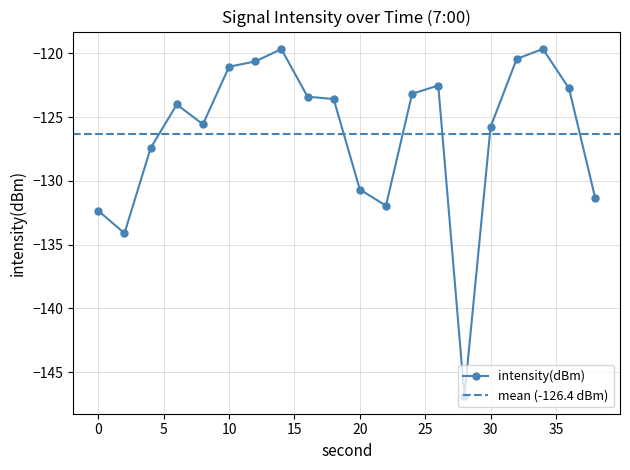

True or false: there are more than 1 points higher than both neighbors.

True